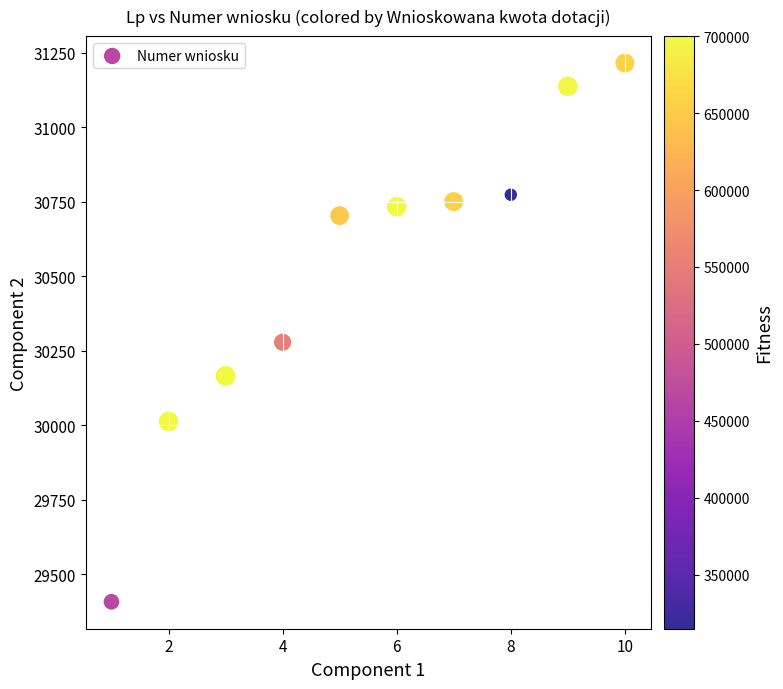

What is the range of Y values (max minus min)?

1808